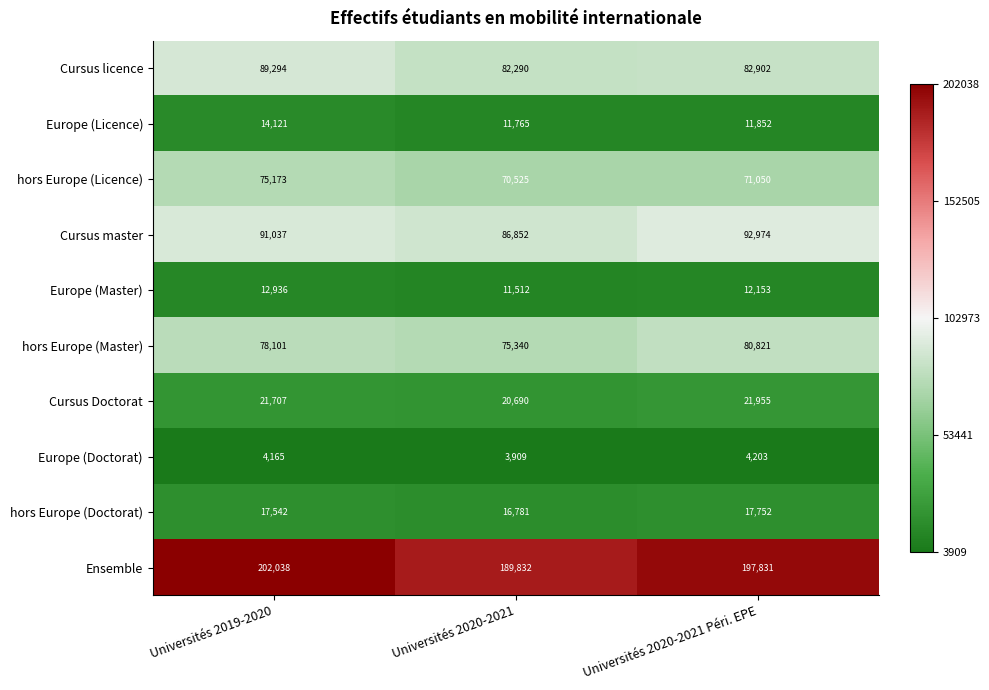

Count the number of data series in this chart.

10